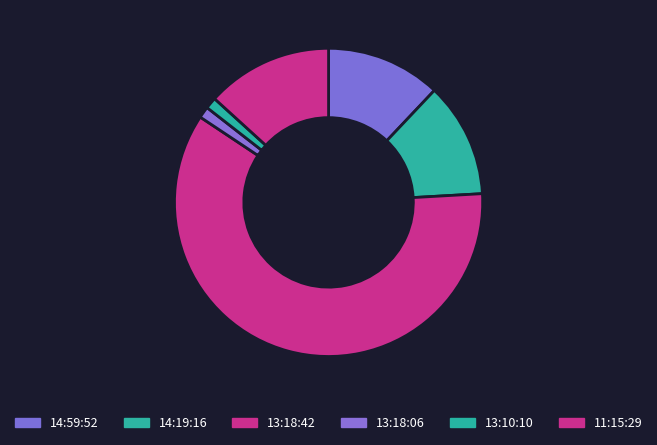

True or false: 11:15:29 accounts for 28% of the total.

False